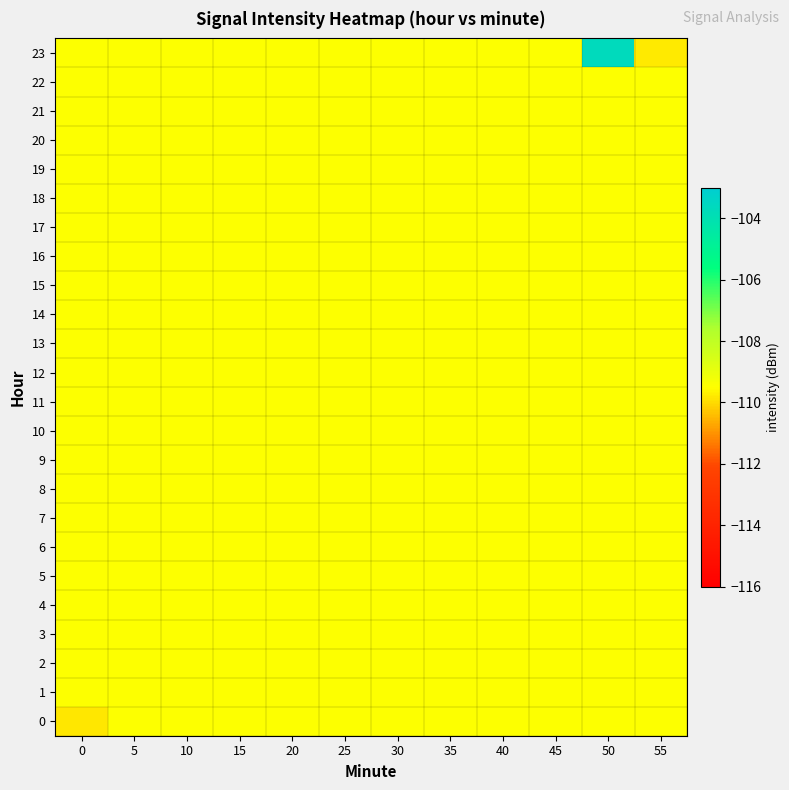

Which series has the largest total across all categories?

row_23